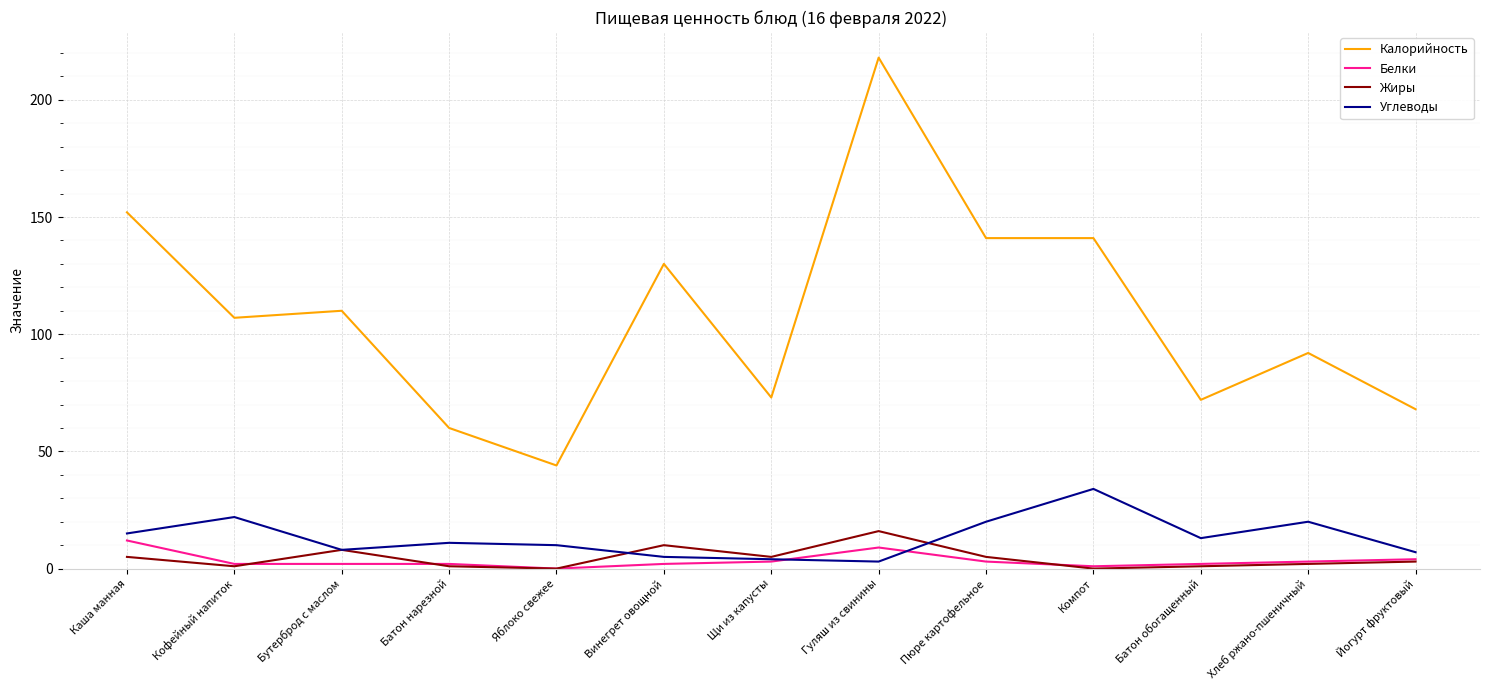

The value of Калорийность at Кофейный напиток is 107. True or false?

True